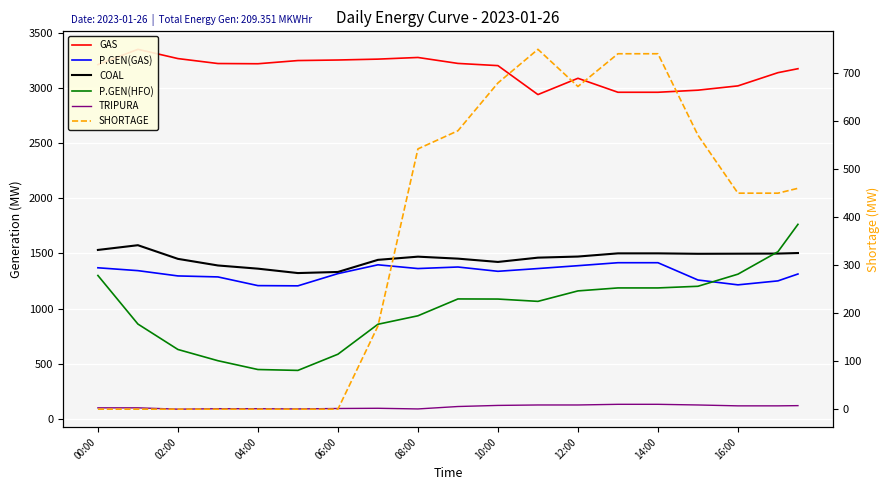

The value of TRIPURA at 02:00 is 142.9. True or false?

False